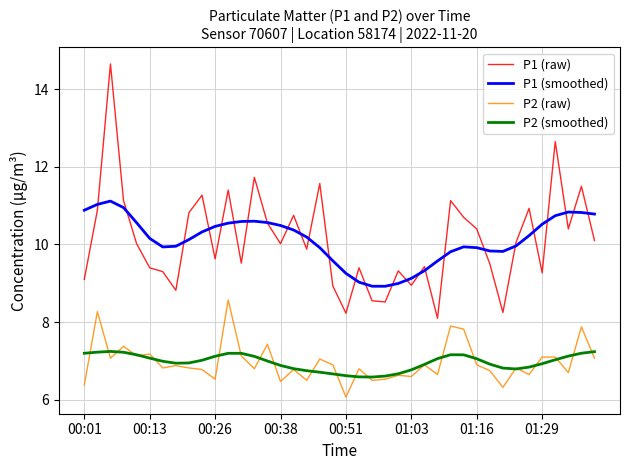

True or false: P2 (raw) and P1 (raw) cross at least once.

False